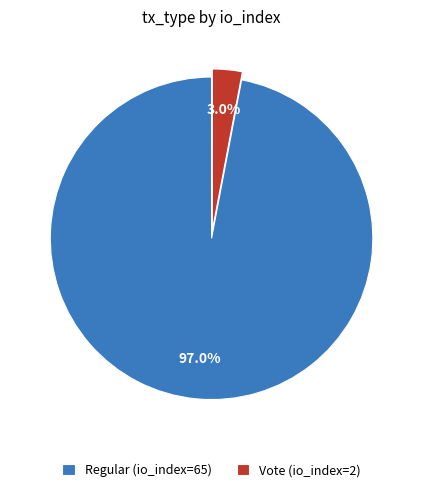

Combined, do Vote (io_index=2) and Regular (io_index=65) account for over 50%?

Yes